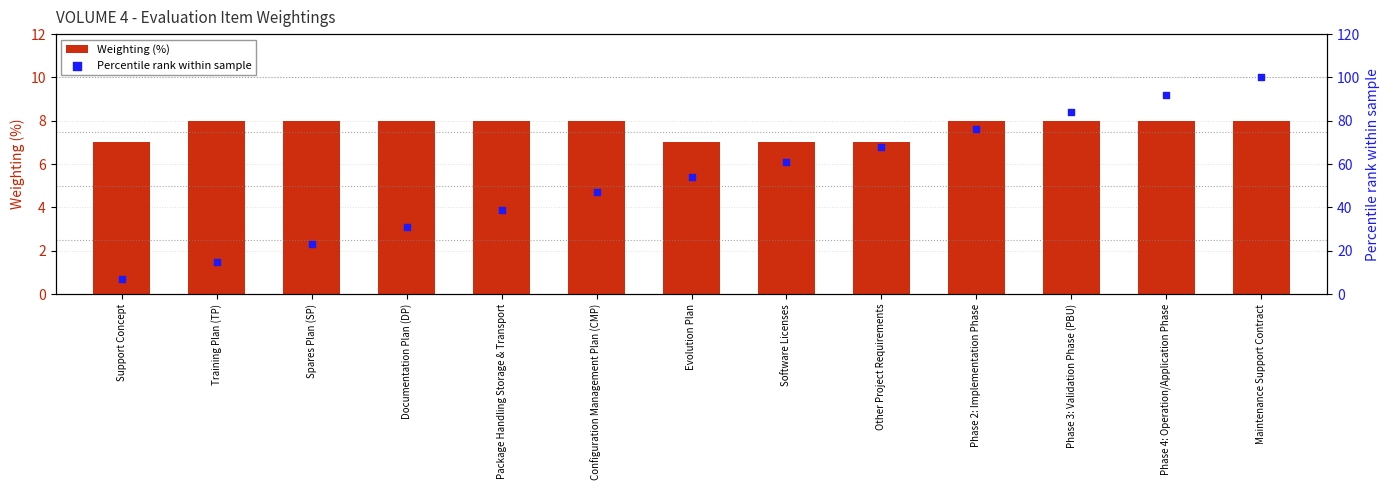

Is the value of Percentile rank within sample at Phase 3: Validation Phase (PBU) greater than the value of Weighting (%) at Package Handling Storage & Transport?

Yes